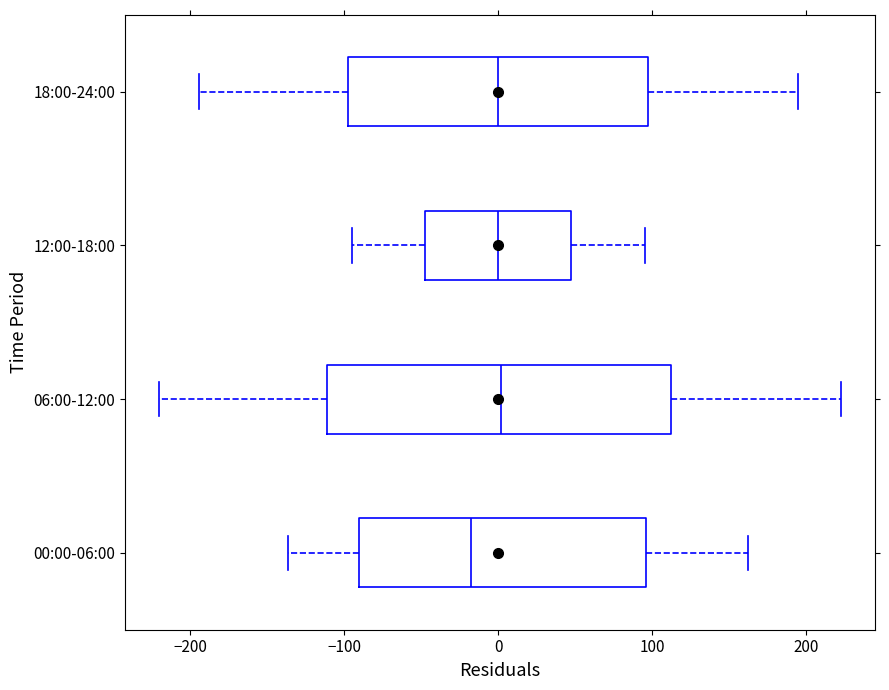

Which box is the widest, from its left edge to its right edge?

06:00-12:00